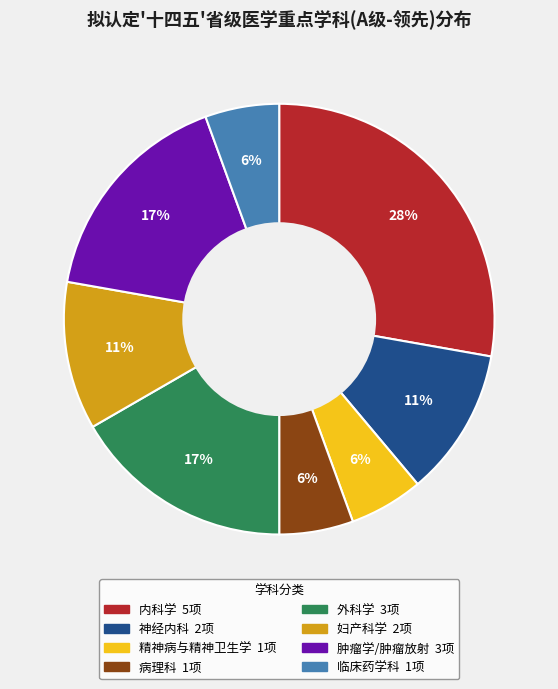

To the nearest percent, what is the average slice percentage?

12%